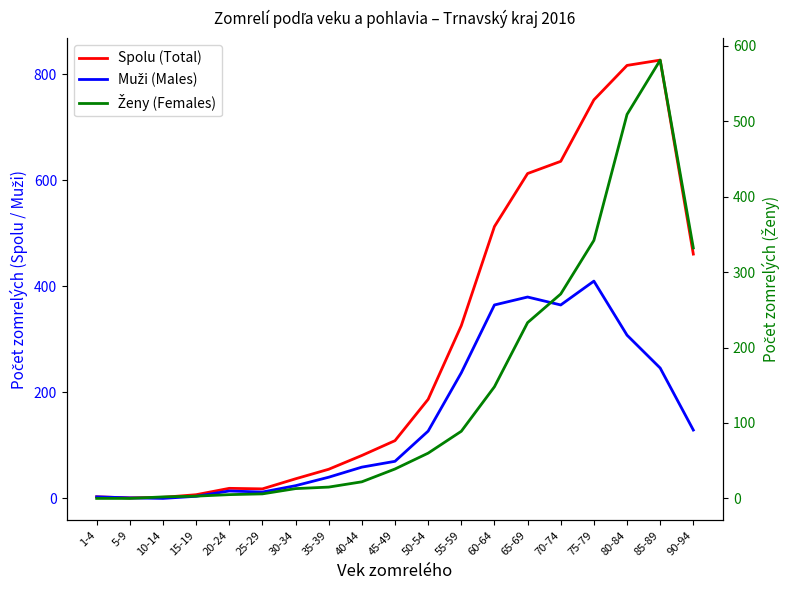

What is the total value across all series at 65-69?

1226